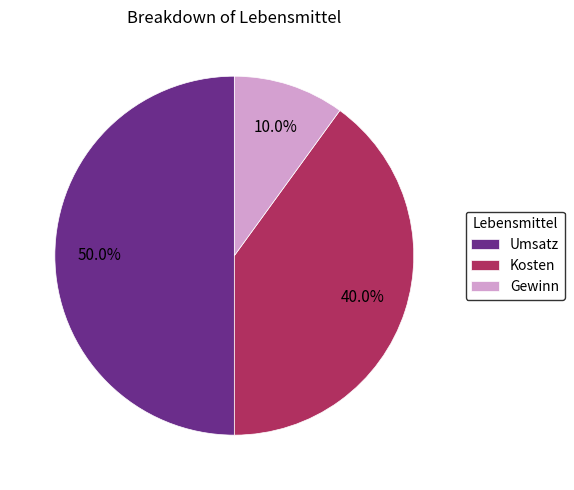

How many segments does this pie chart have?

3